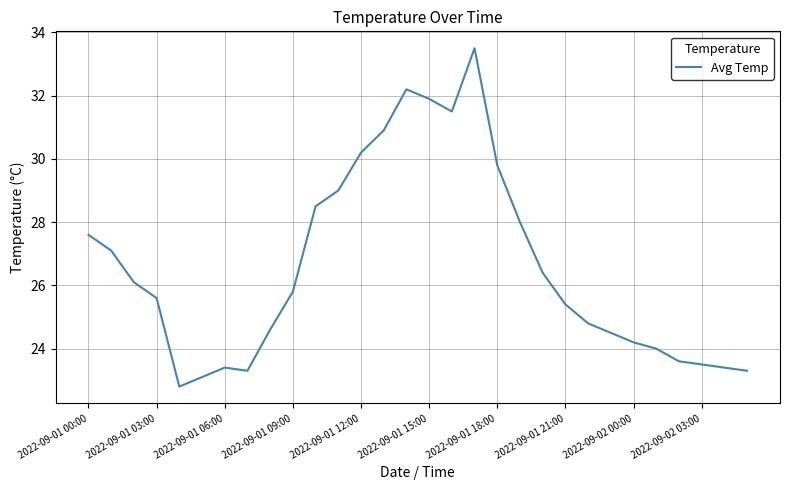

What is the minimum value shown in the chart?

22.8